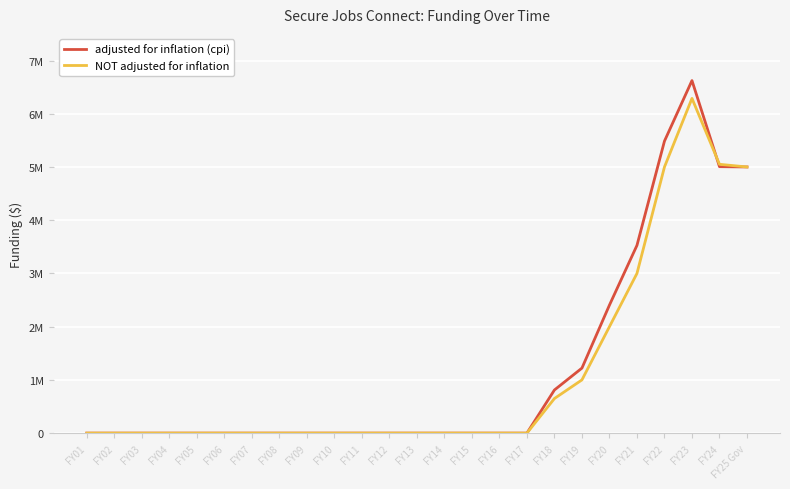

What are all the series names shown in the legend?

adjusted for inflation (cpi), NOT adjusted for inflation